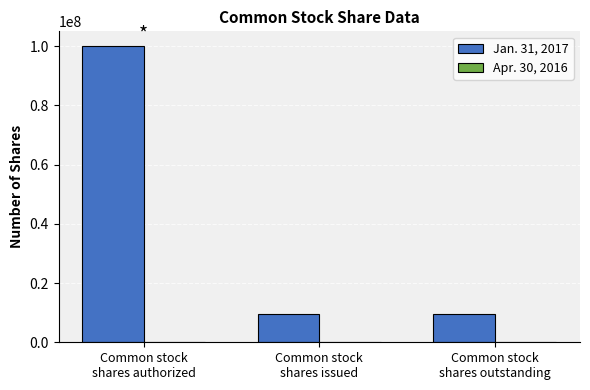

Reading left to right, what are all the values shown in this chart?

100000000	9713042	9713042